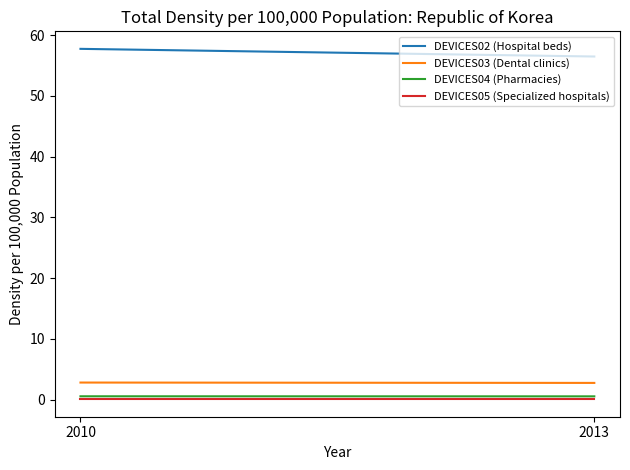

What is the sum of the DEVICES02 (Hospital beds) values at 2010 and 2013?

114.2